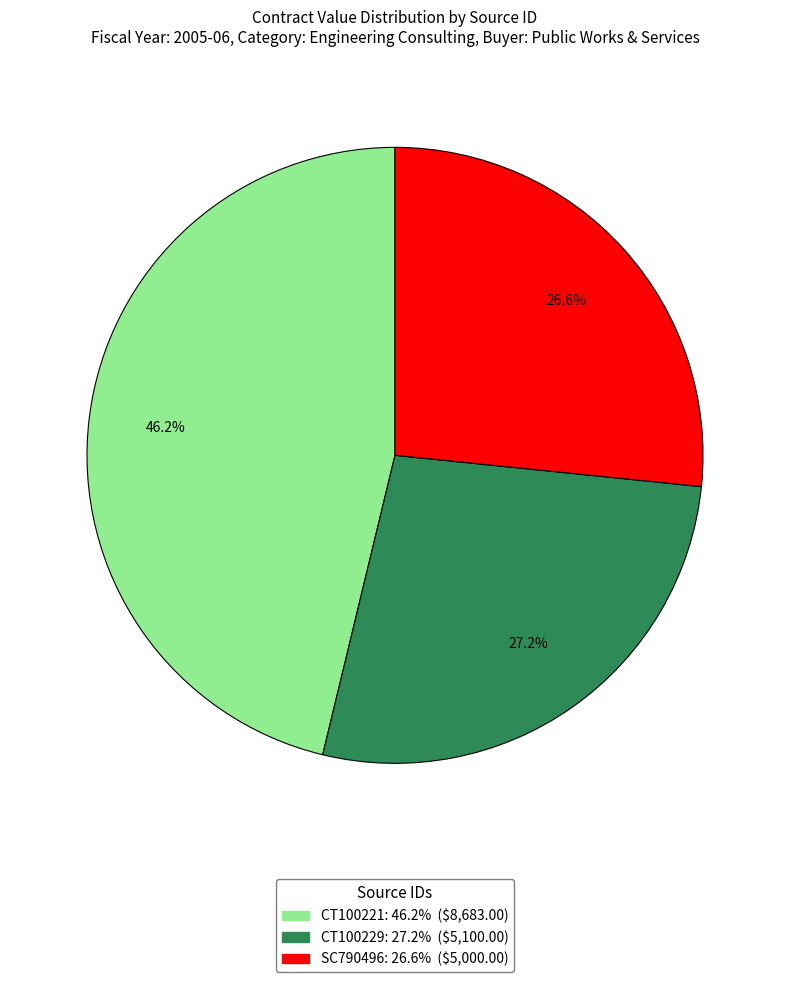

Between CT100221 and CT100229, which is larger?

CT100221